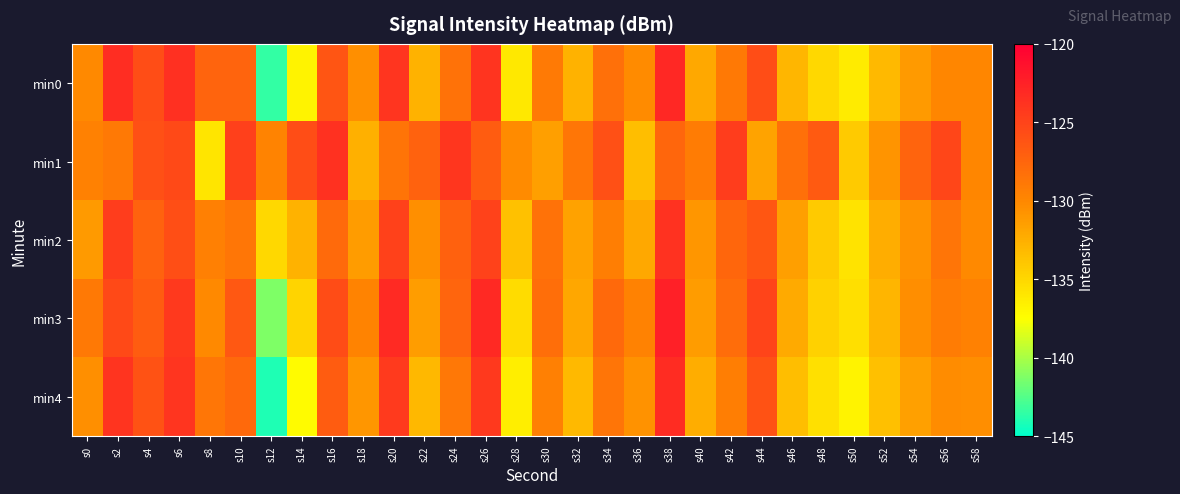

Count the number of categories in the chart.

30